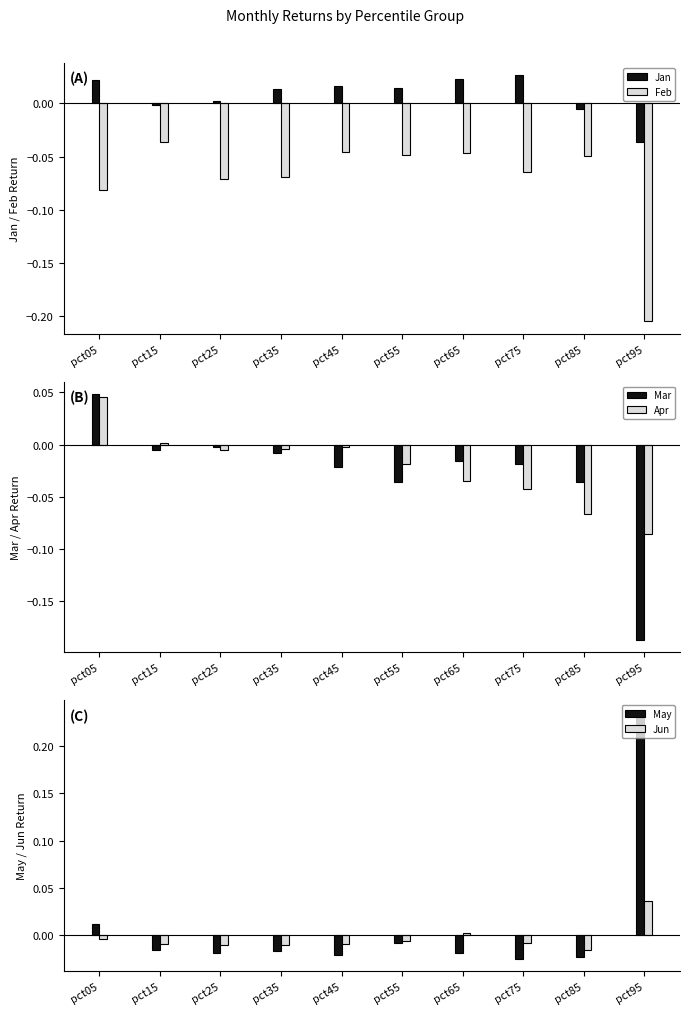

The Feb series shows -0.2 at pct95. True or false?

True